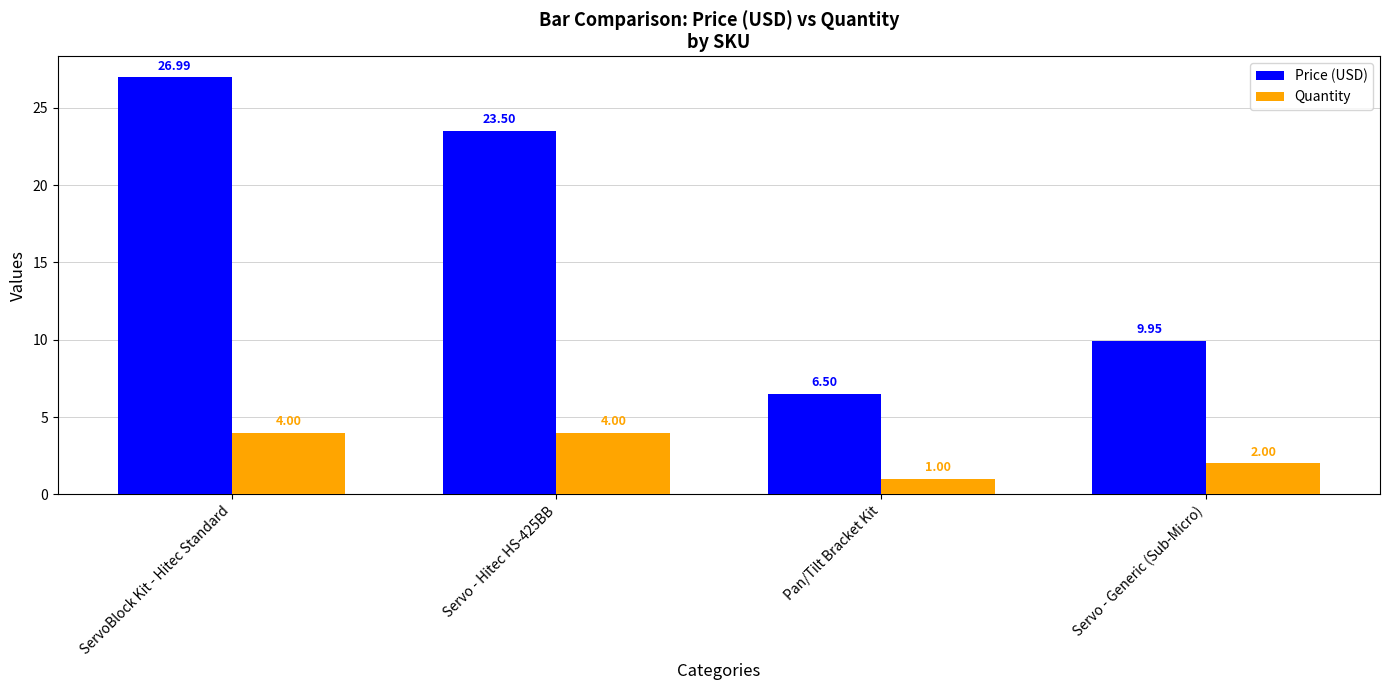

What are all the series names shown in the legend?

Price (USD), Quantity